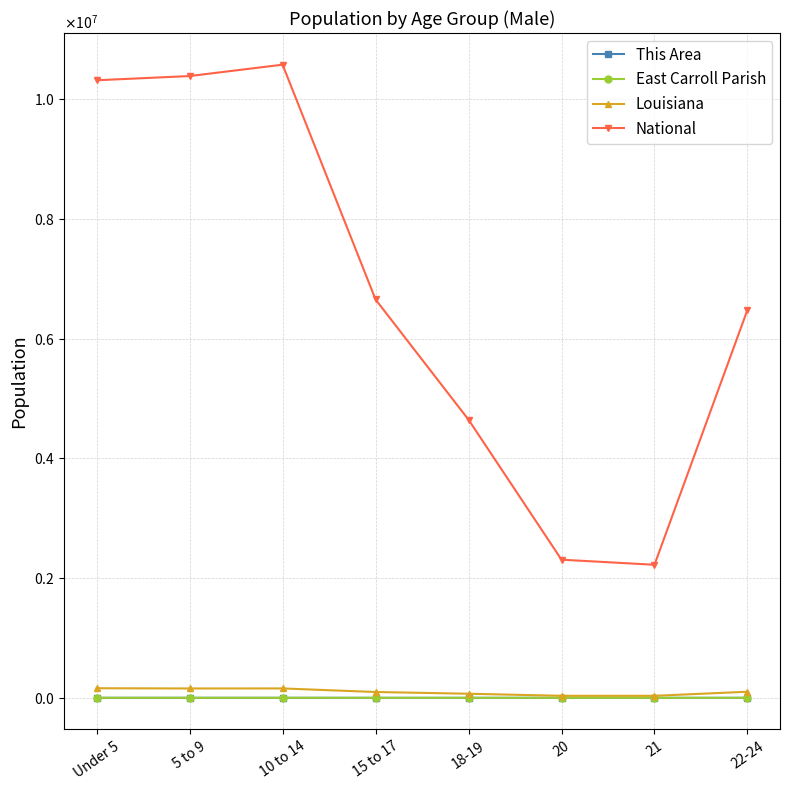

What are all the series names shown in the legend?

This Area, East Carroll Parish, Louisiana, National